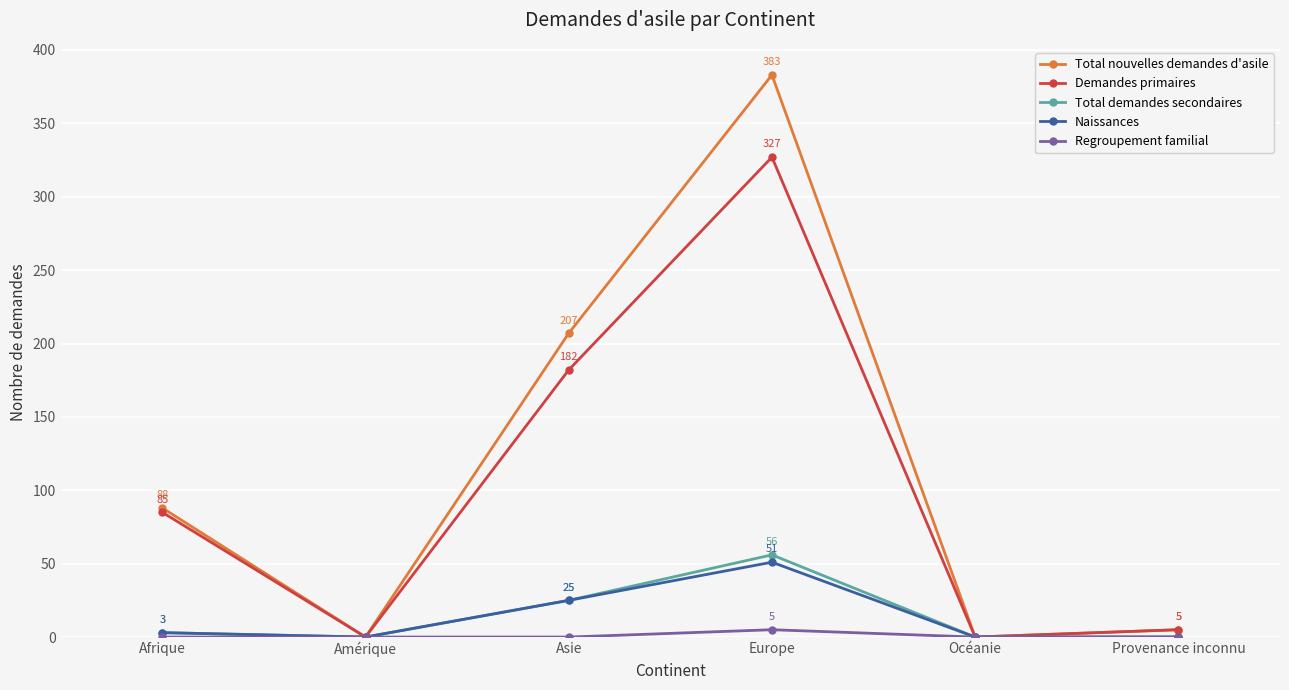

At how many categories does at least one series exceed 114?

2